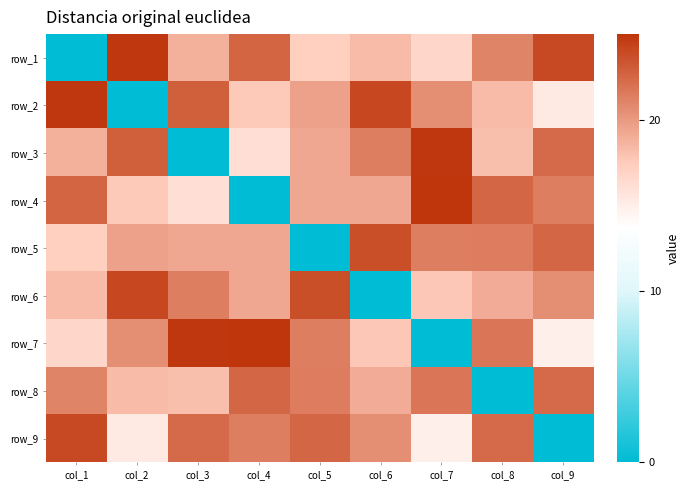

How many values in row_5 are above zero?

8